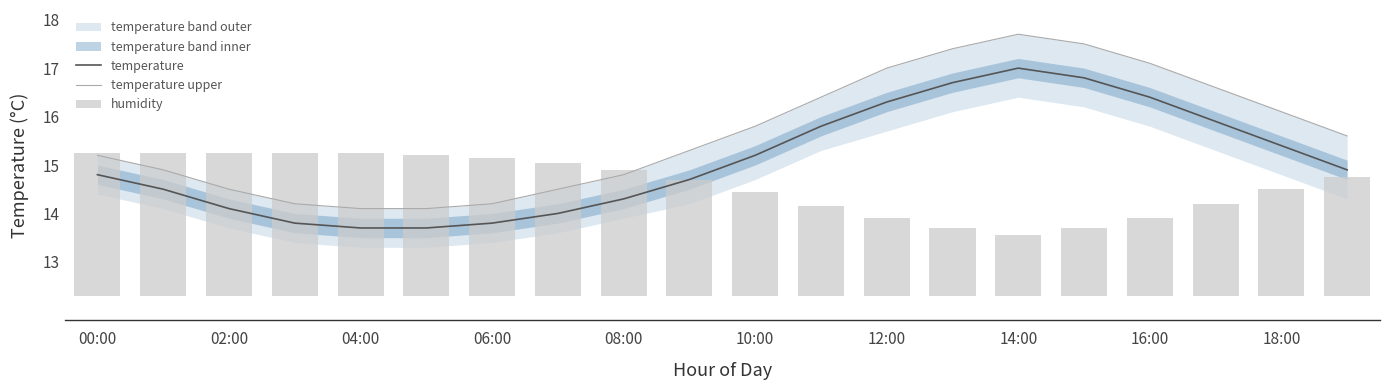

What is the difference between the maximum and minimum values in the temperature upper series?

3.6